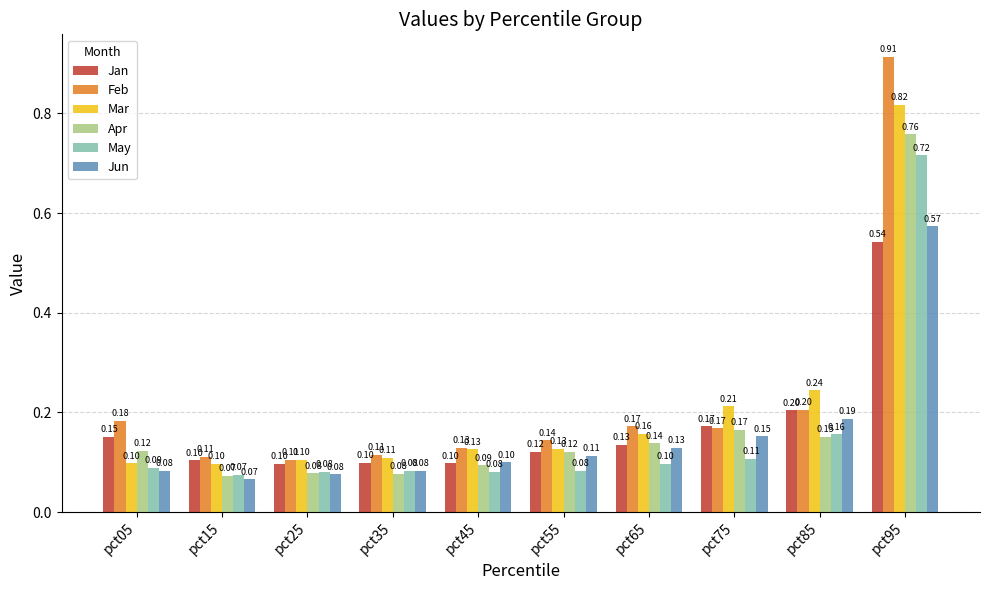

Which category has the lowest value across all series?

pct15